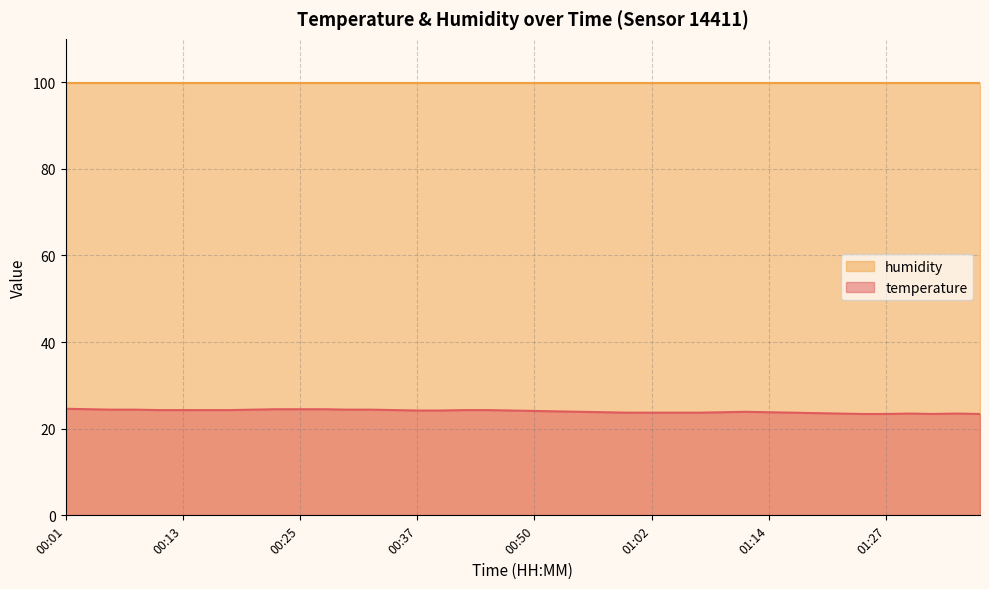

At which category does the chart reach its peak across all series?

00:01